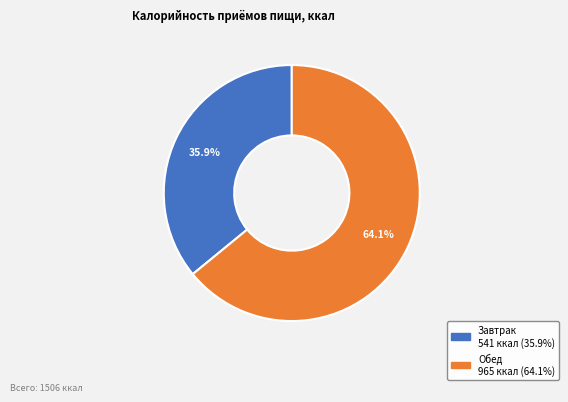

Which category accounts for the majority?

Обед